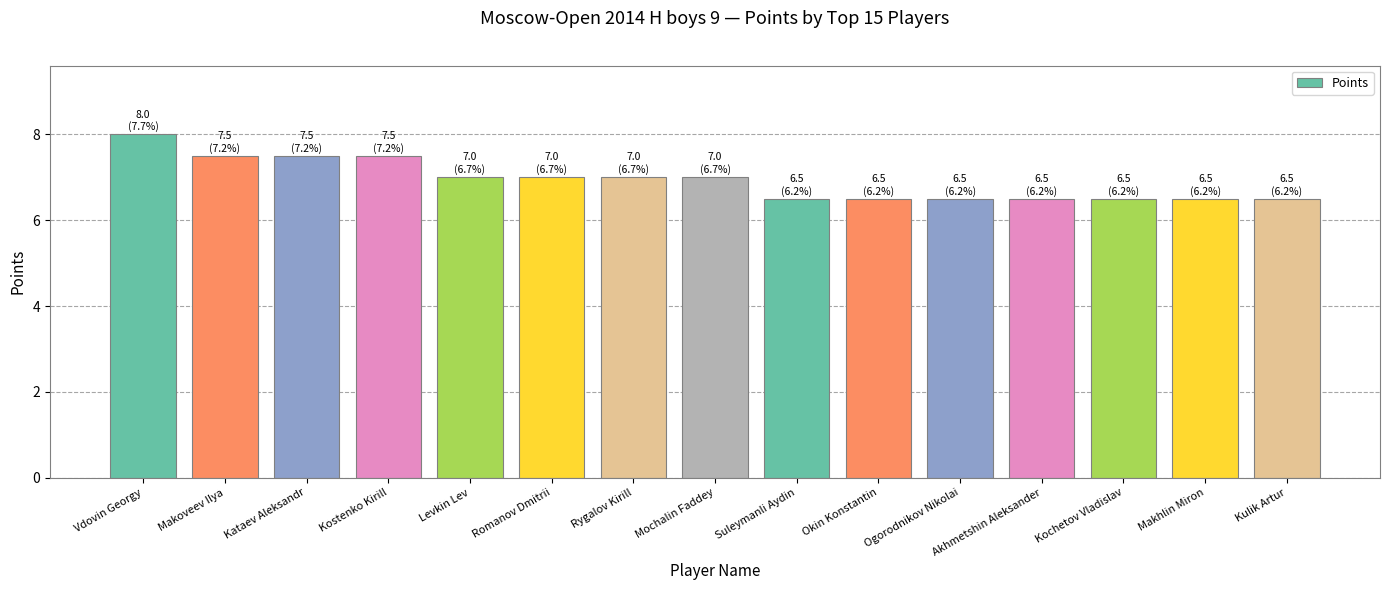

Count the number of data series in this chart.

1